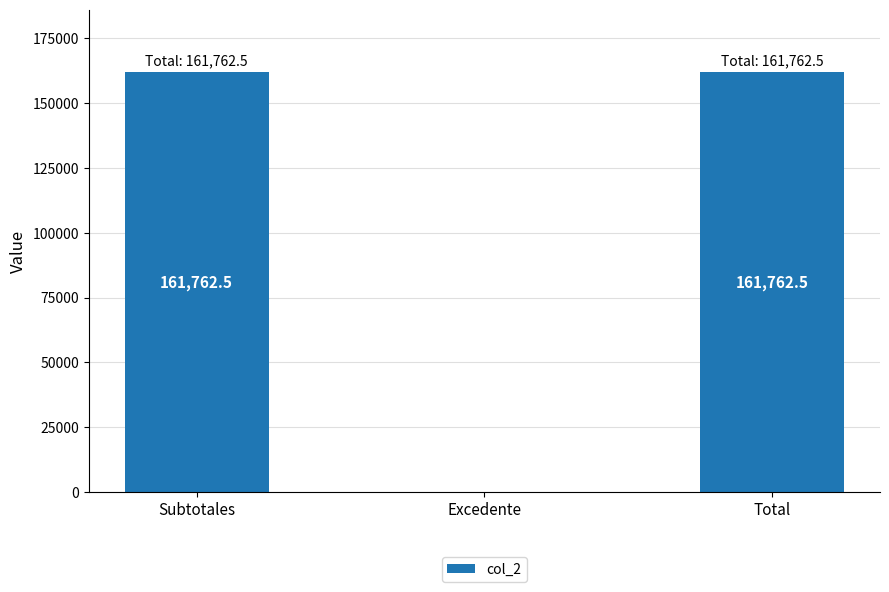

The chart shows a value of 211153.1 at Total. True or false?

False